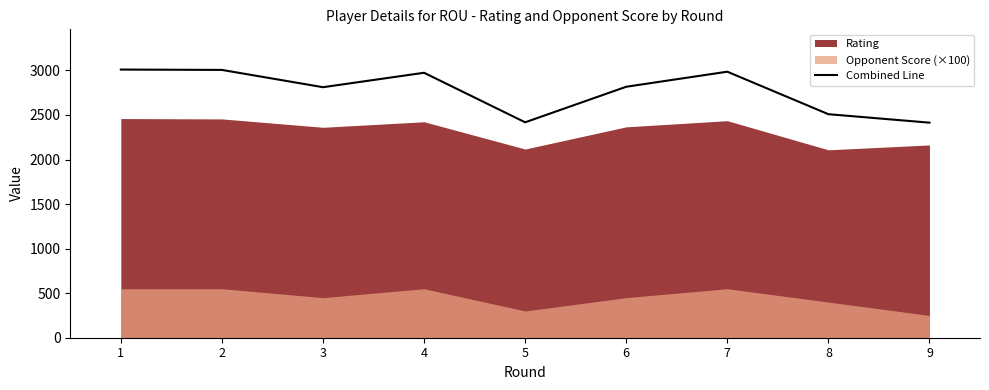

Reading left to right, what are all the values shown in this chart?

1=3010	2=3006	3=2812	4=2974	5=2418	6=2817	7=2986	8=2509	9=2414